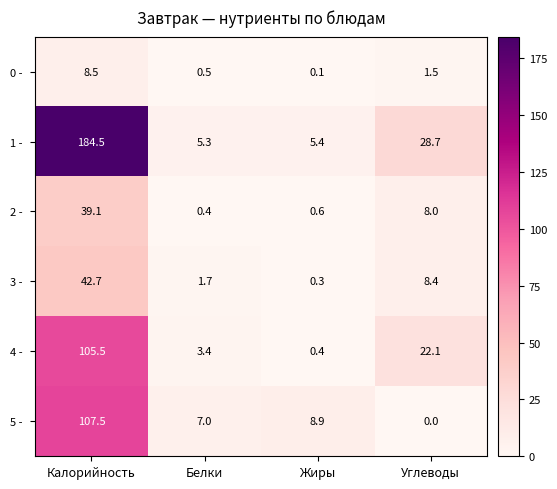

What is the difference between the highest and lowest values at Углеводы?

28.7